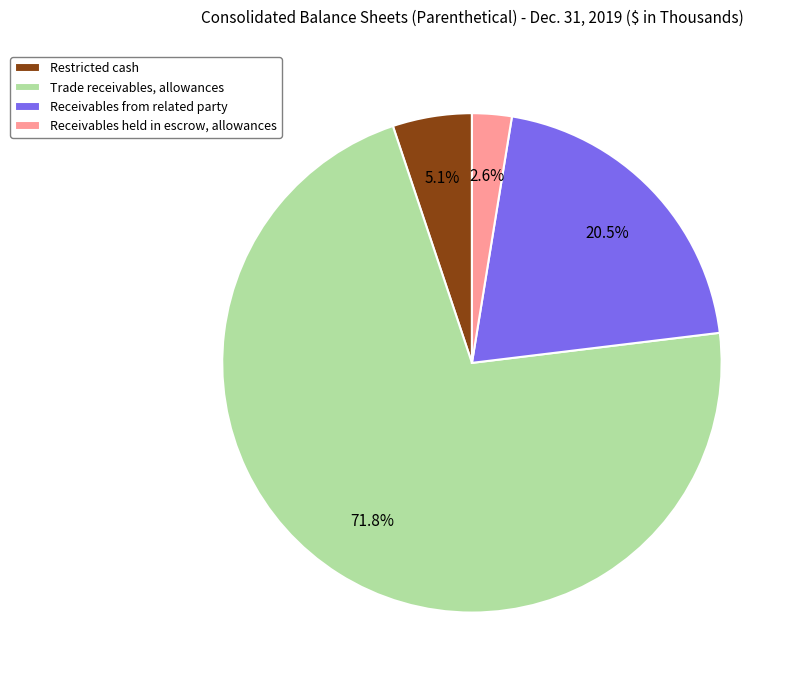

What percentage do Receivables held in escrow, allowances and Trade receivables, allowances together represent?

74.4%